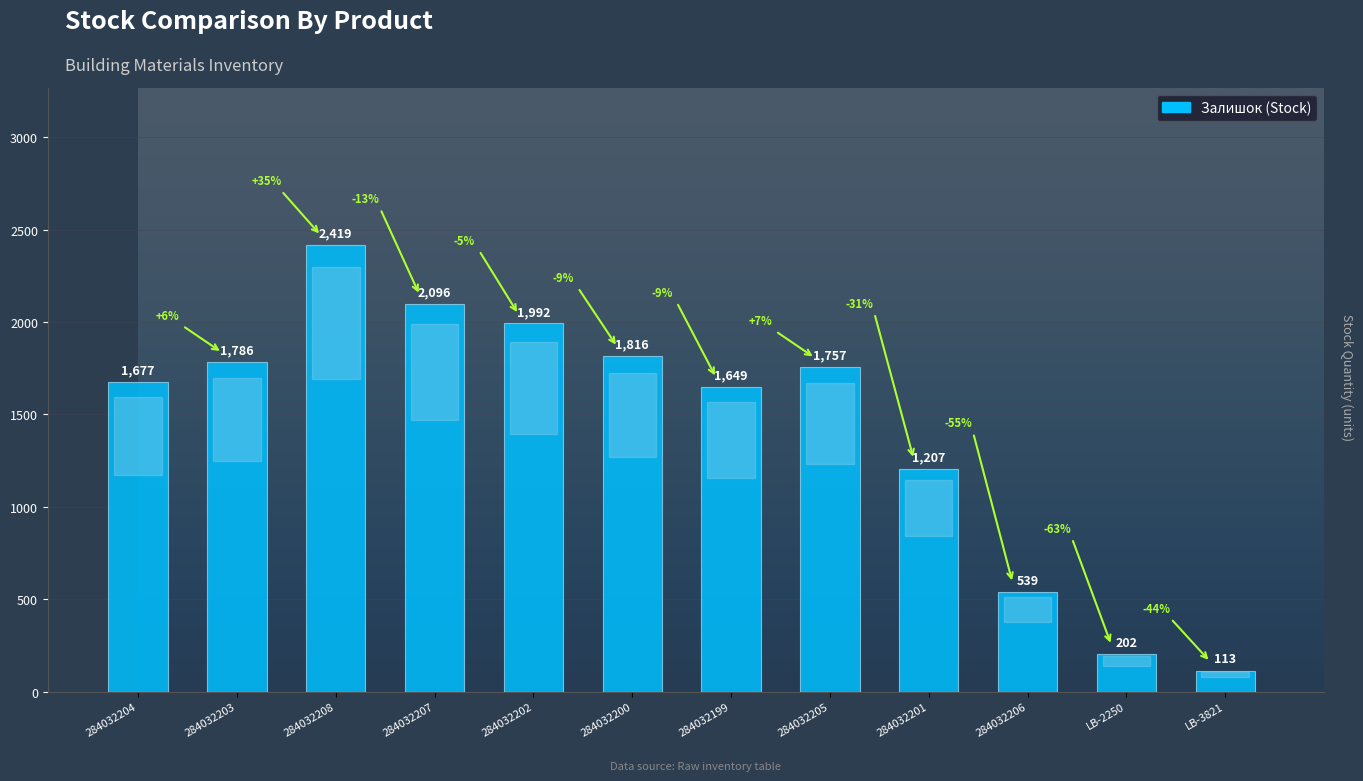

Rank the categories by value from highest to lowest.

284032208, 284032207, 284032202, 284032200, 284032203, 284032205, 284032204, 284032199, 284032201, 284032206, LB-2250, LB-3821